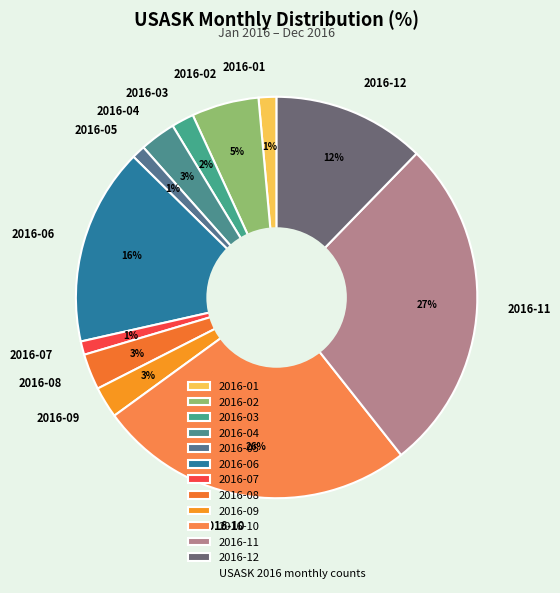

True or false: 2016-10 accounts for 16% of the total.

False